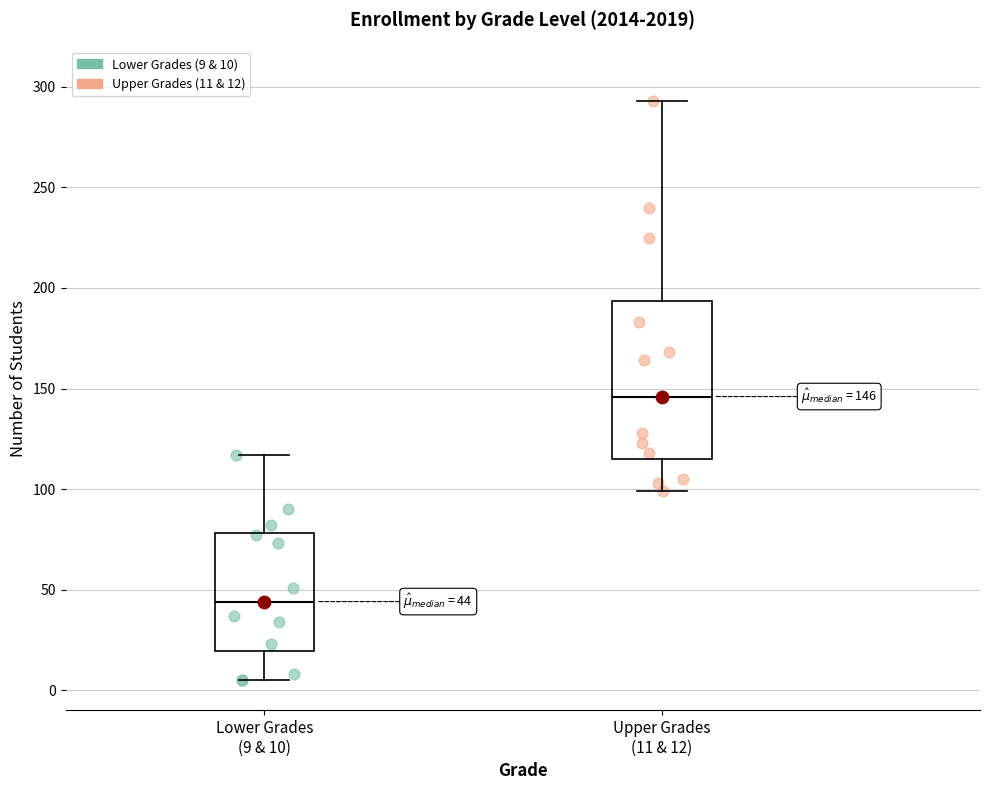

Which box has the lowest median line?

Lower Grades (9 & 10)